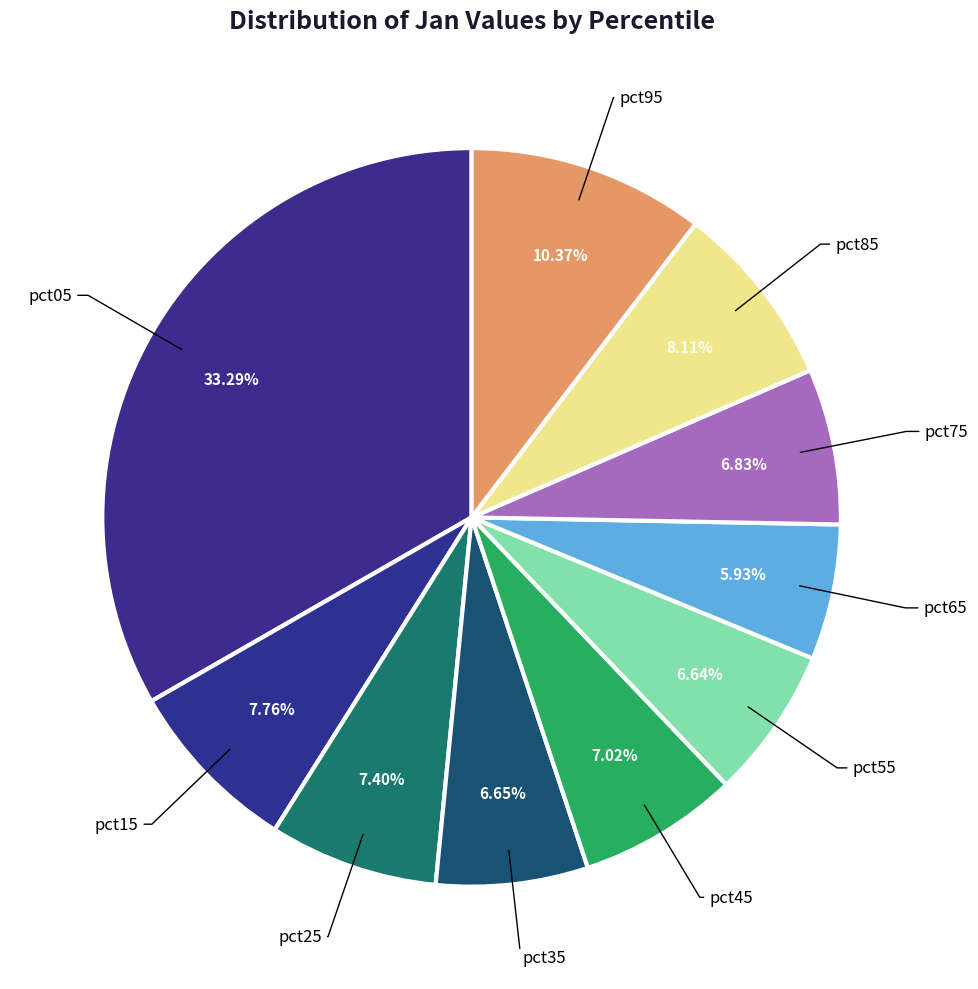

Rank the categories by value from lowest to highest.

pct65, pct55, pct35, pct75, pct45, pct25, pct15, pct85, pct95, pct05